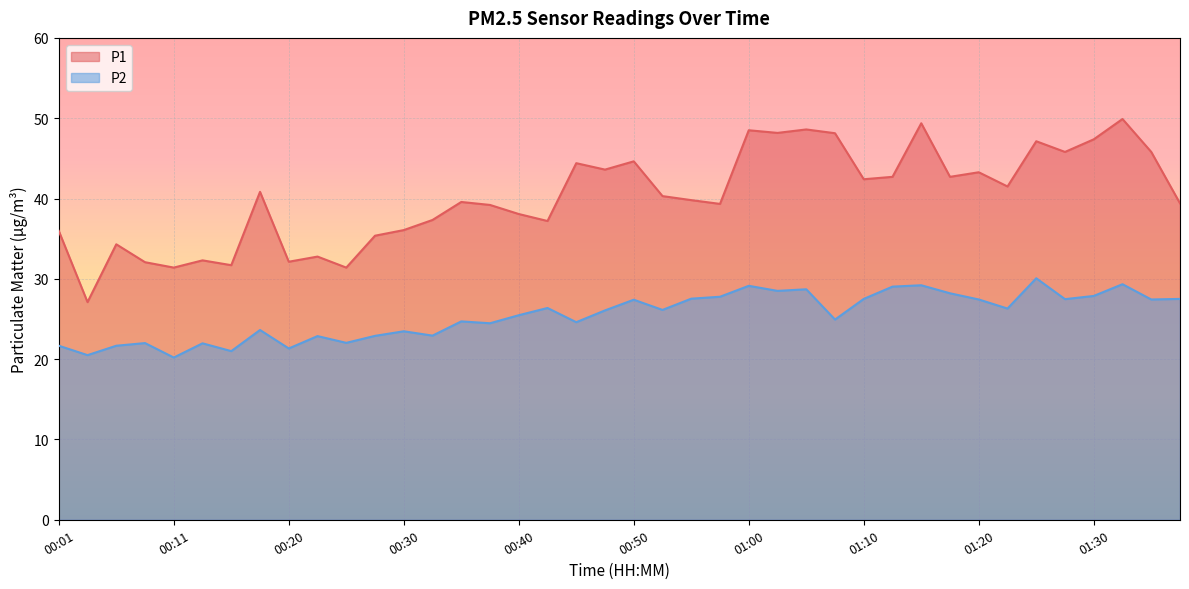

Between 01:15 and 01:27, which series saw the biggest shift?

P1